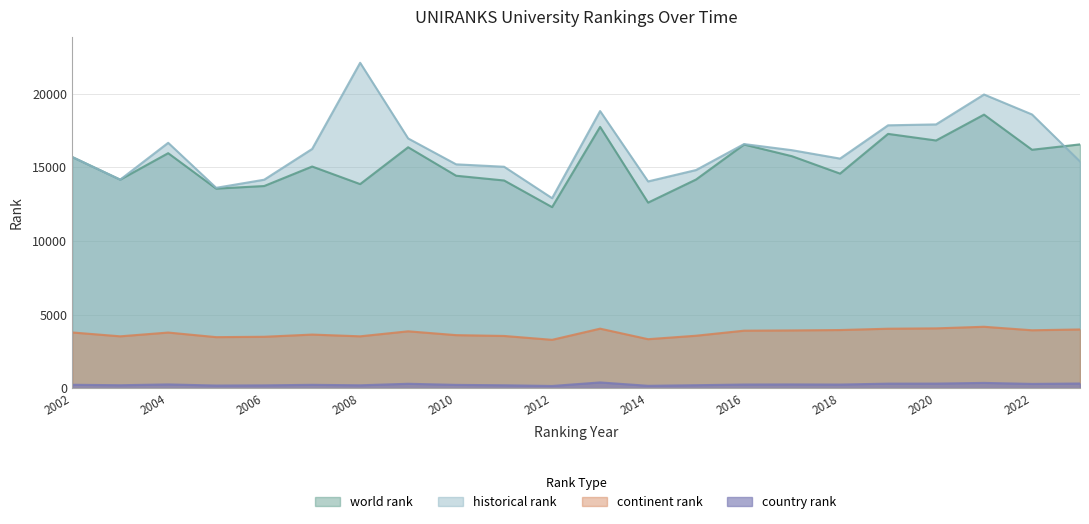

What is the total value across all series at 2020?

39101